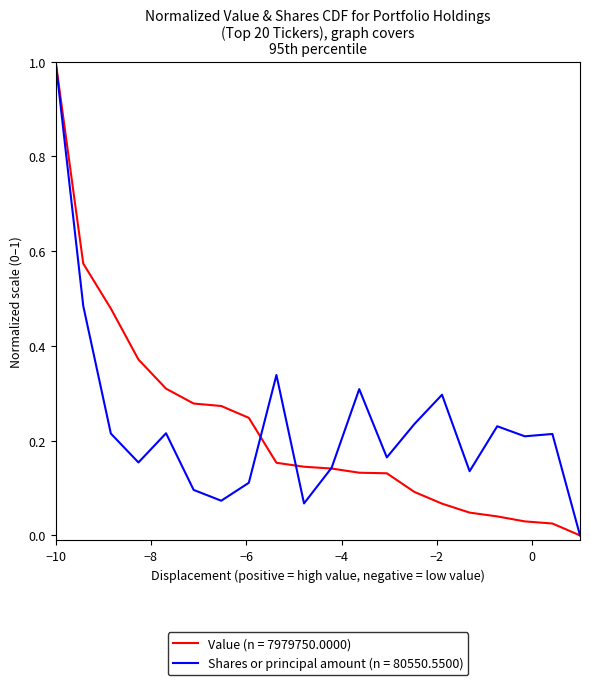

What is the maximum value shown in the chart?

1.0